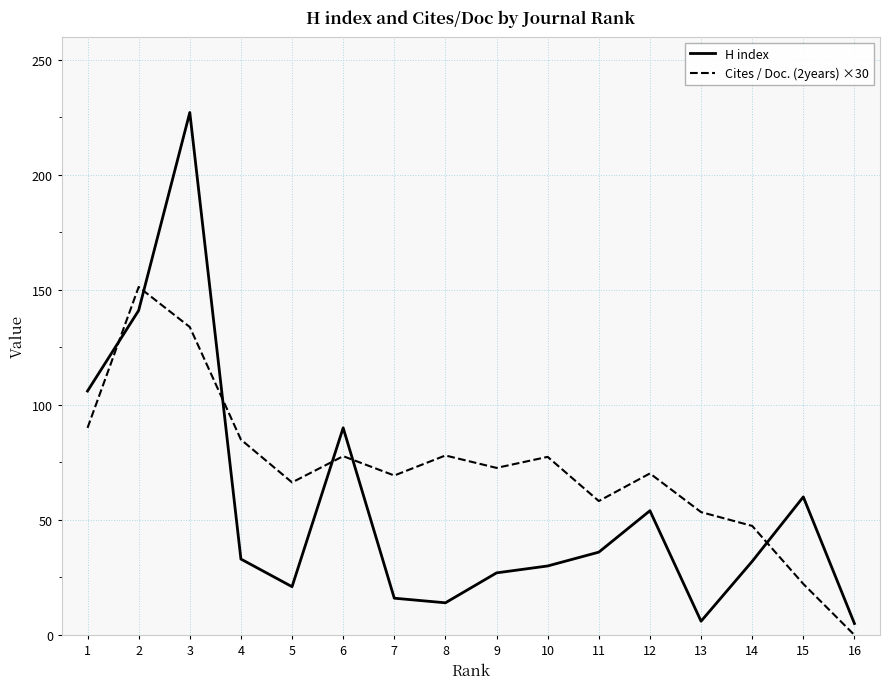

Between which two adjacent categories do Cites / Doc. (2years) ×30 and H index first intersect?

1 and 2